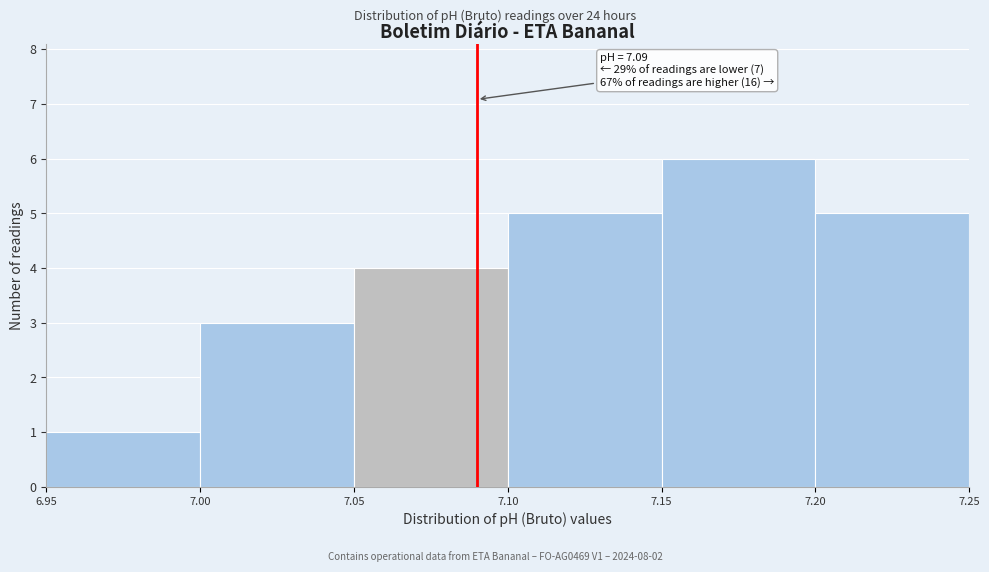

Which range on the x-axis has the tallest bar?

7.15 to 7.20